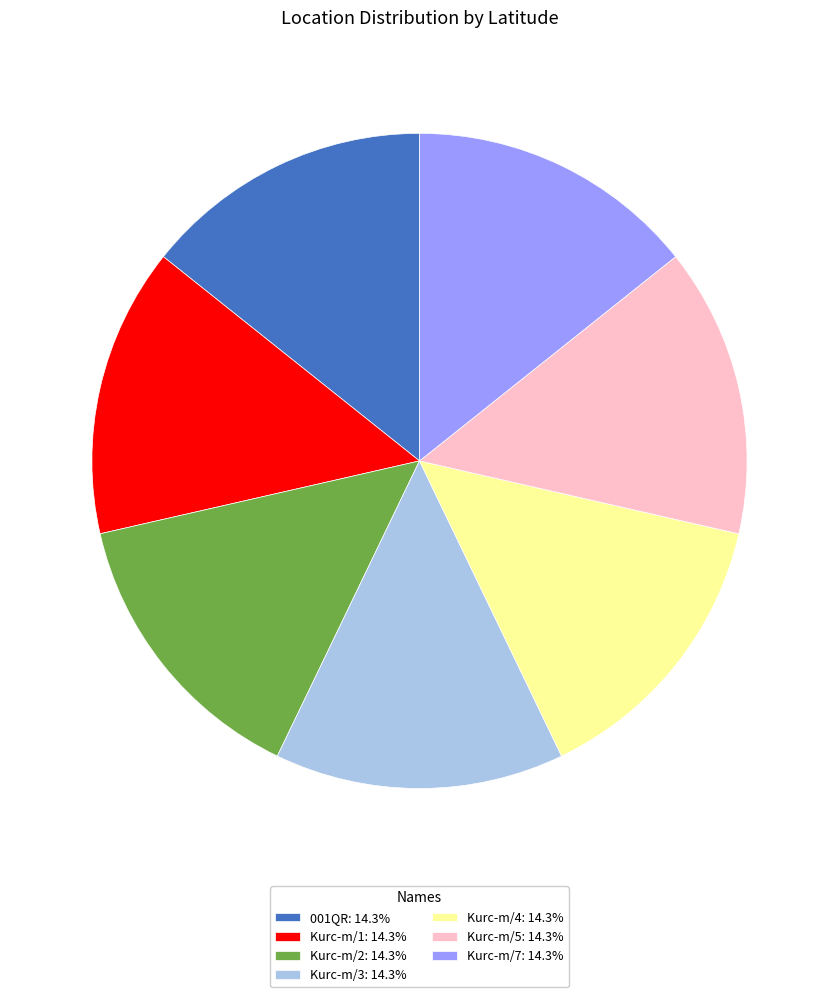

Do Kurc-m/7: 14.3% and Kurc-m/4: 14.3% together represent more than half of the pie?

No